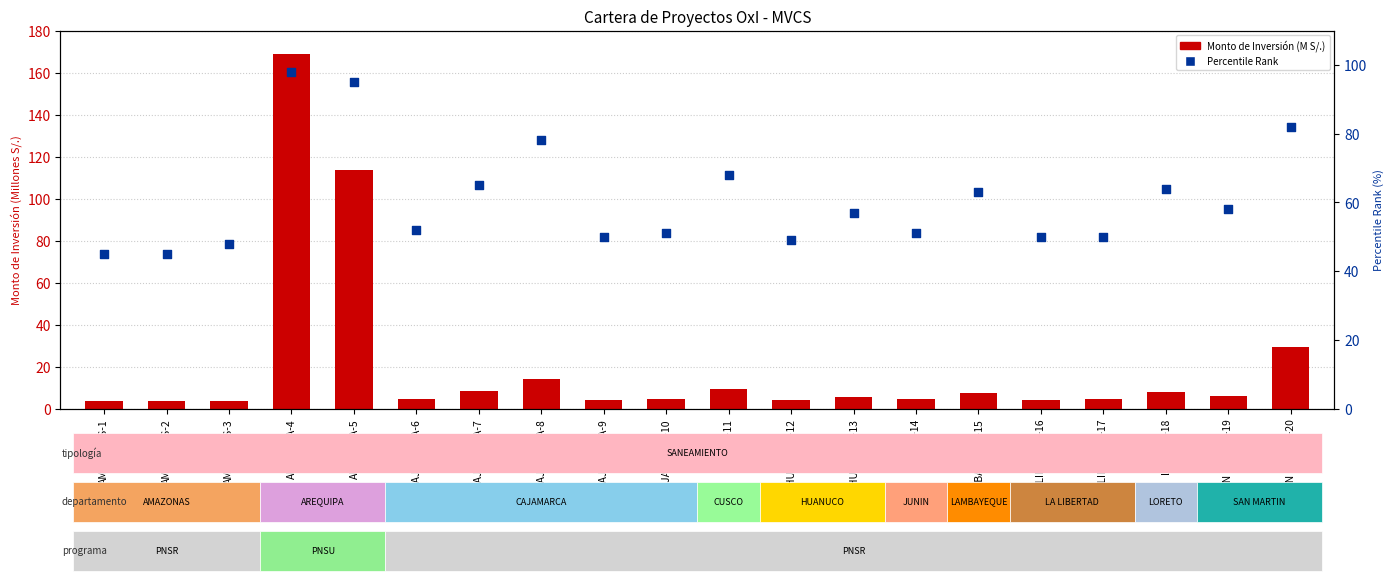

Is the value of Percentile Rank at HUANUCO-13 greater than the value of Monto de Inversión (M S/.) at HUANUCO-12?

Yes